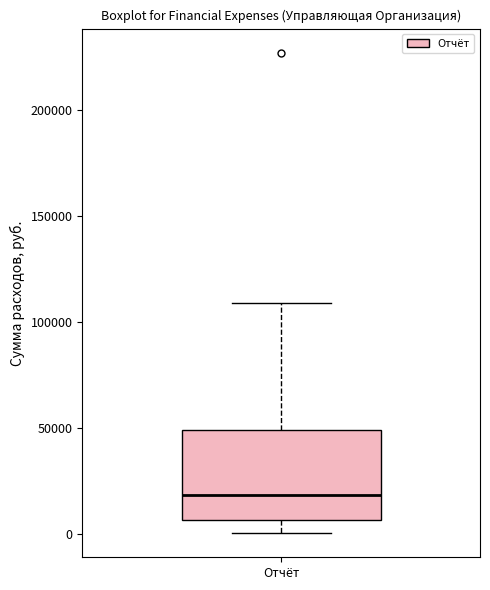

Where is the upper edge of the box for Отчёт on the y-axis? The values are not printed on the chart, so give them approximately, as read against the axis.

50000